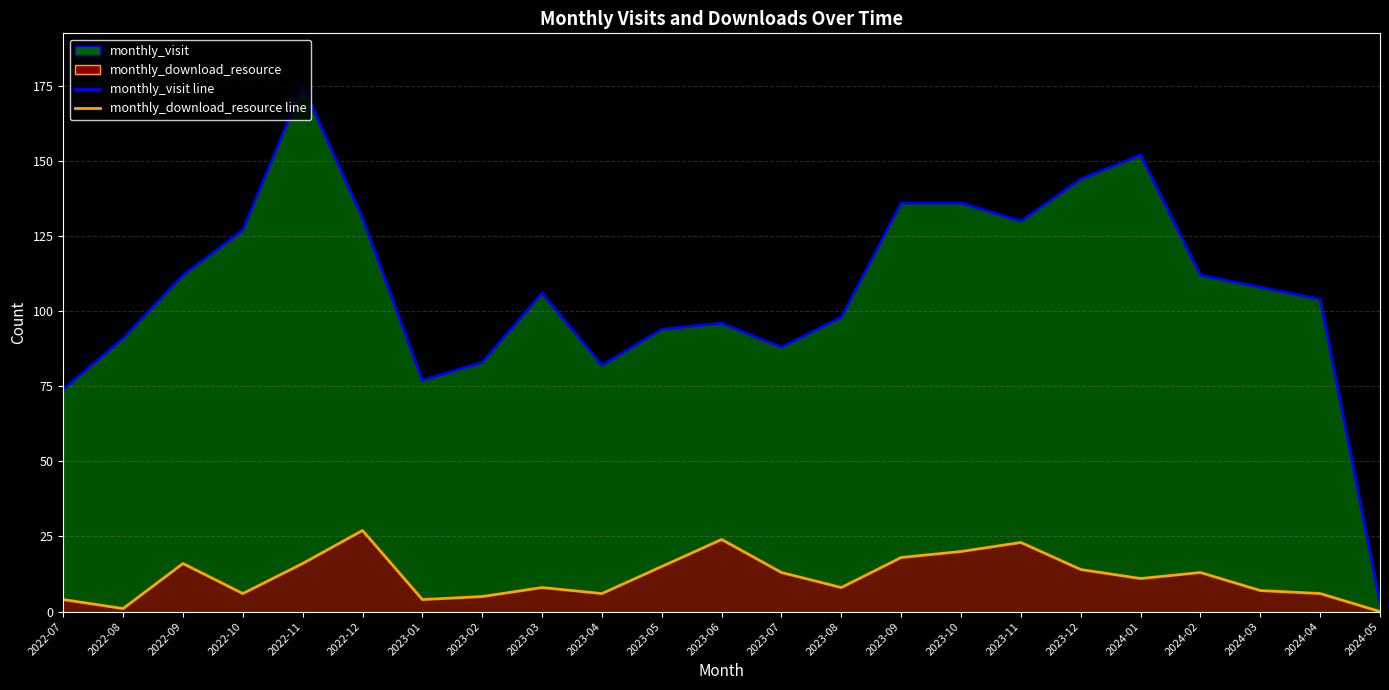

At which label does monthly_download_resource line first exceed 11?

2022-09